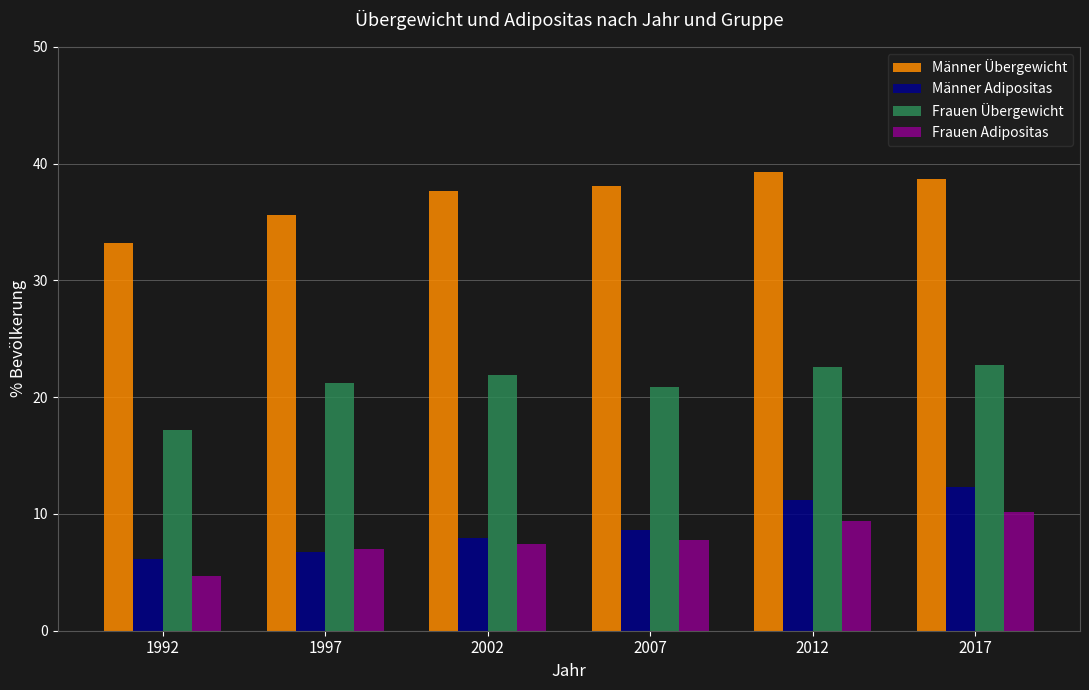

How many distinct data groups are displayed?

4